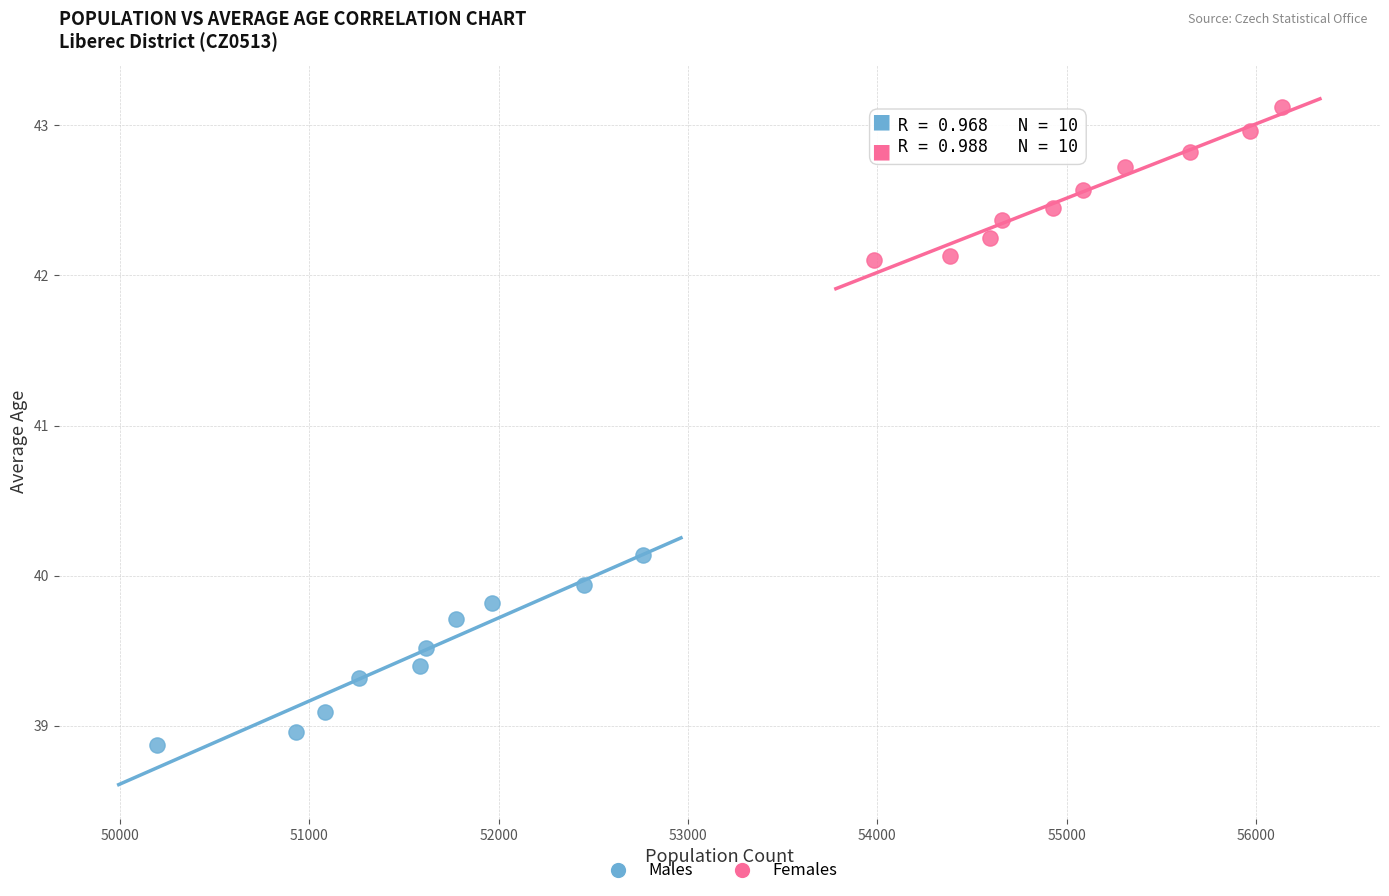

Which series reaches the maximum Y coordinate?

Females